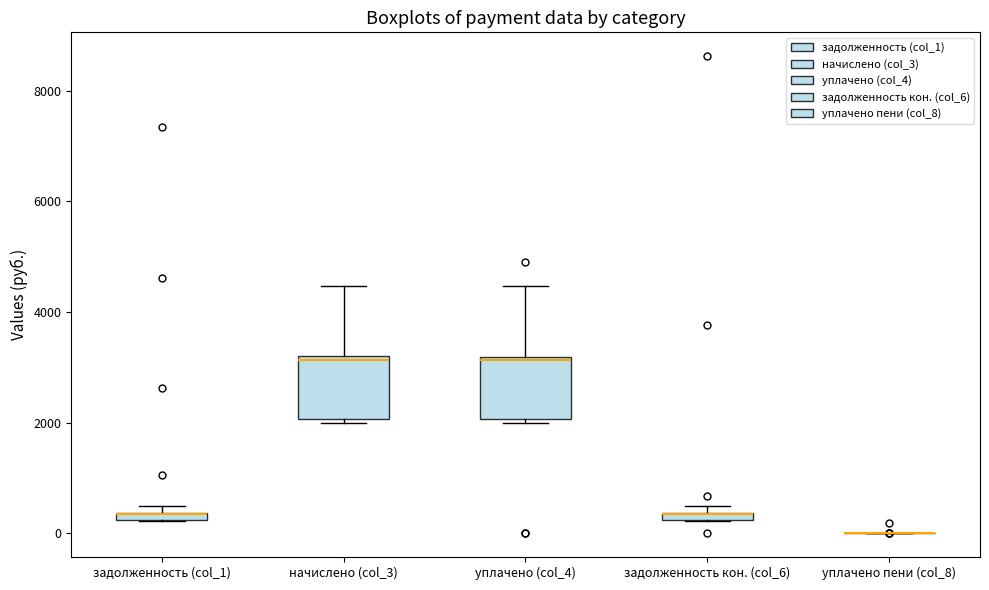

Where is the upper edge of the box for уплачено (col_4) on the y-axis? The values are not printed on the chart, so give them approximately, as read against the axis.

3200